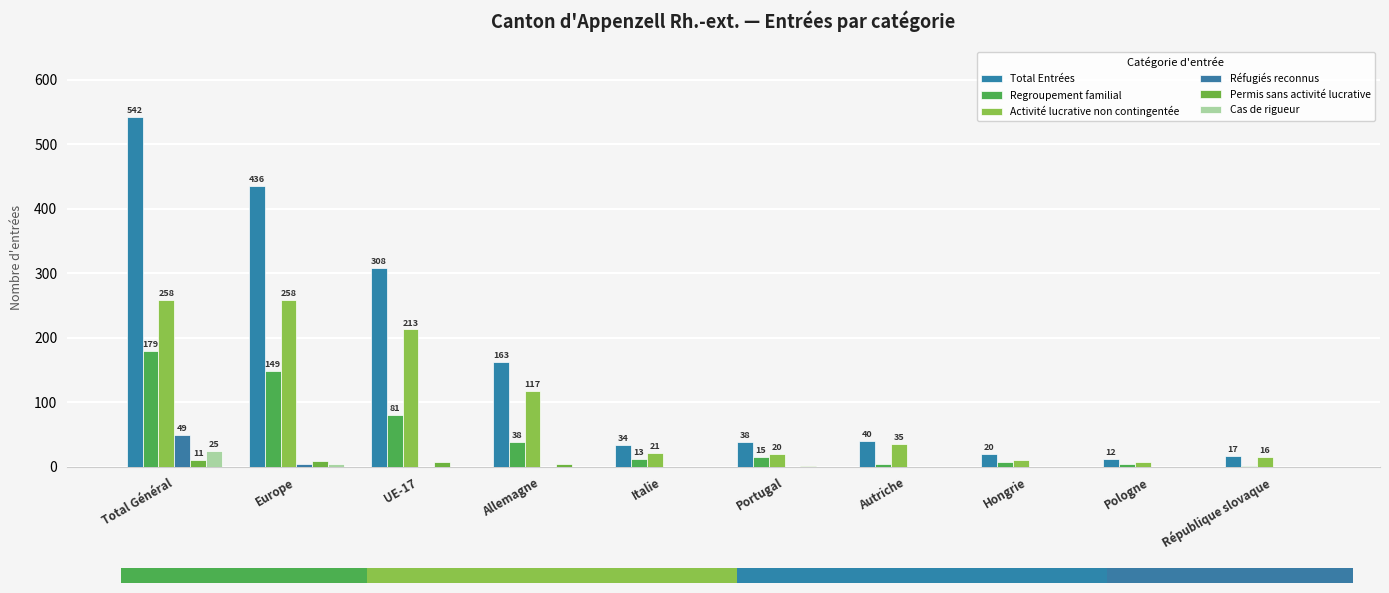

Rank the series at Europe from lowest to highest value.

Réfugiés reconnus, Cas de rigueur, Permis sans activité lucrative, Regroupement familial, Activité lucrative non contingentée, Total Entrées